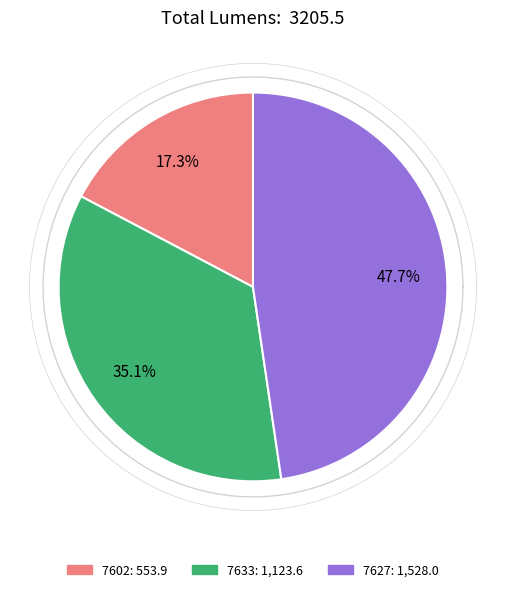

Which slice is the smallest?

7602